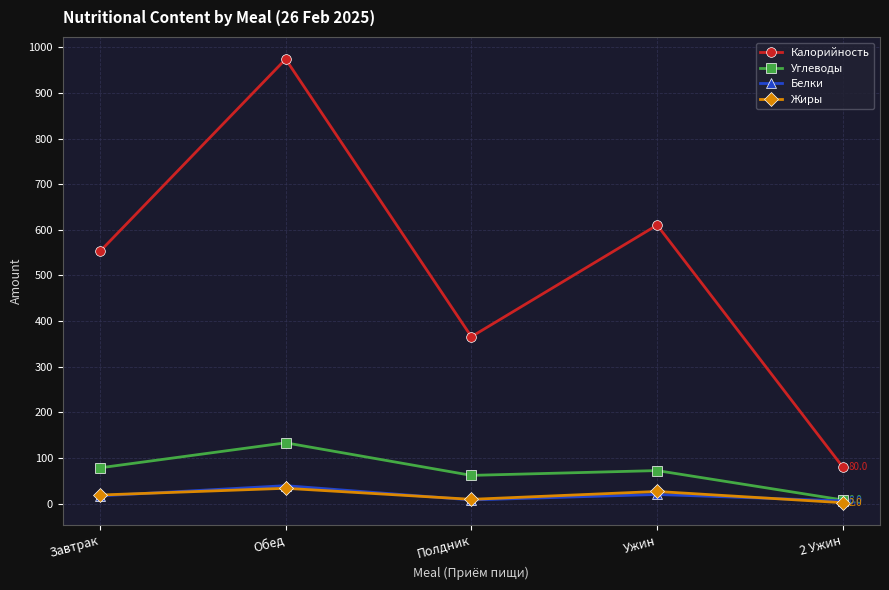

What is the approximate value of Жиры at Обед?

33.6